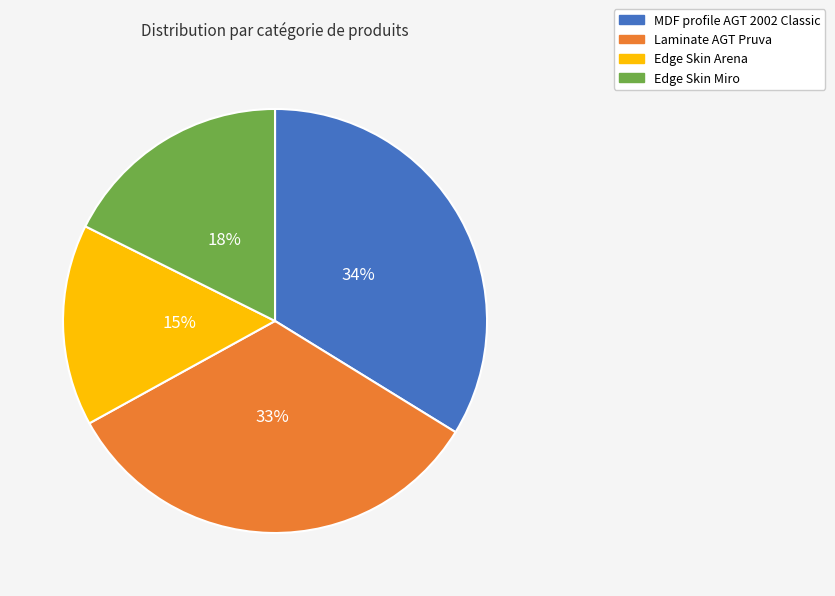

To the nearest percent, what portion does Laminate AGT Pruva represent?

33%